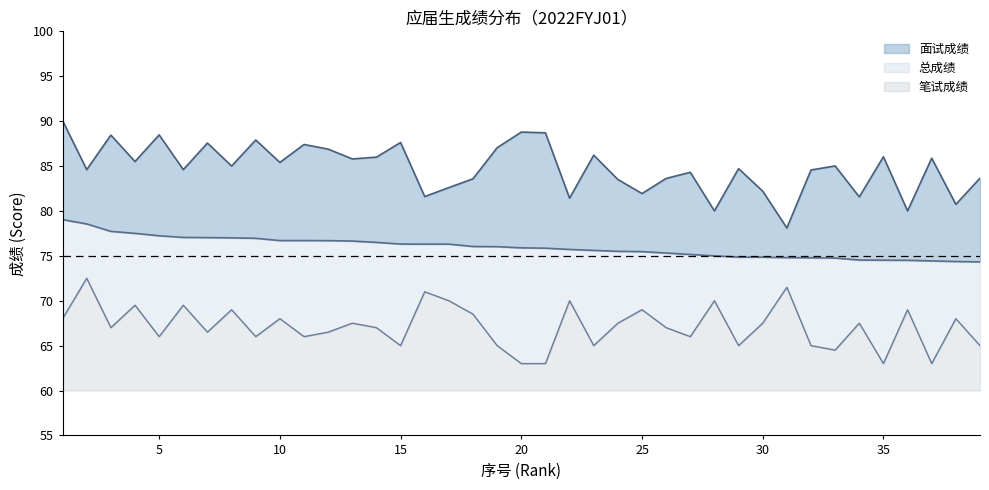

Where is the first local maximum for 笔试成绩?

2